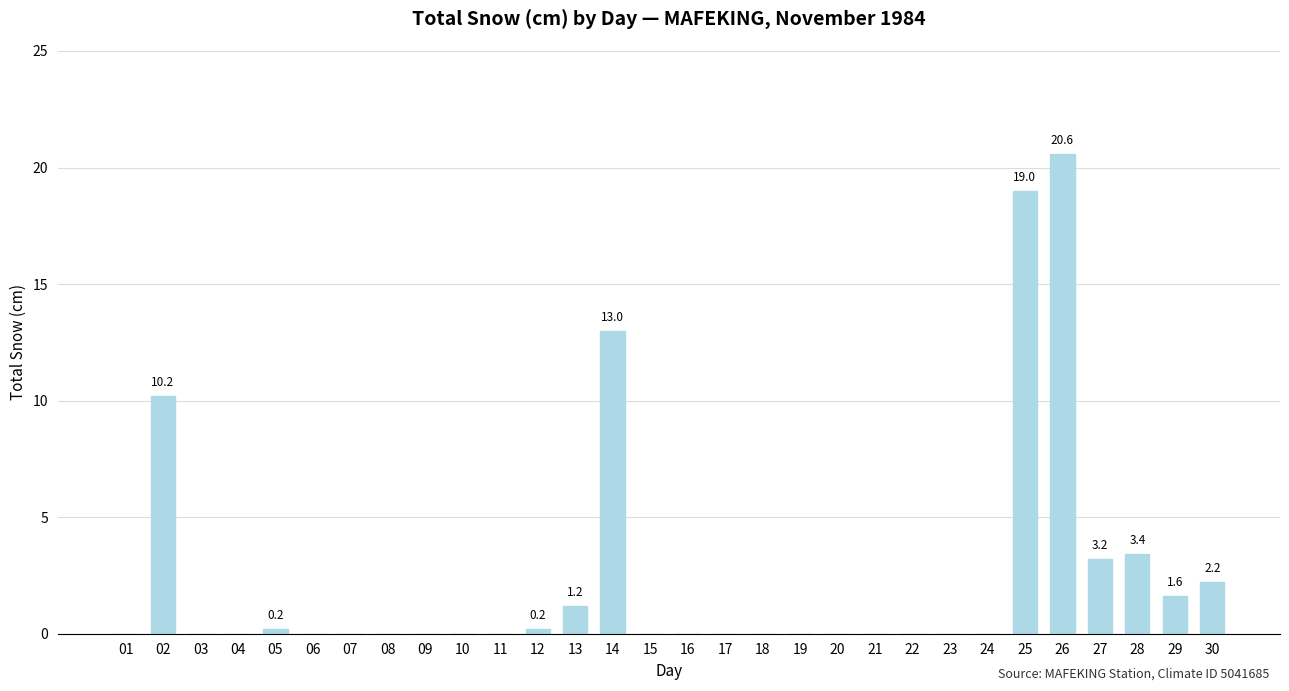

What is the sum of all values?

74.8